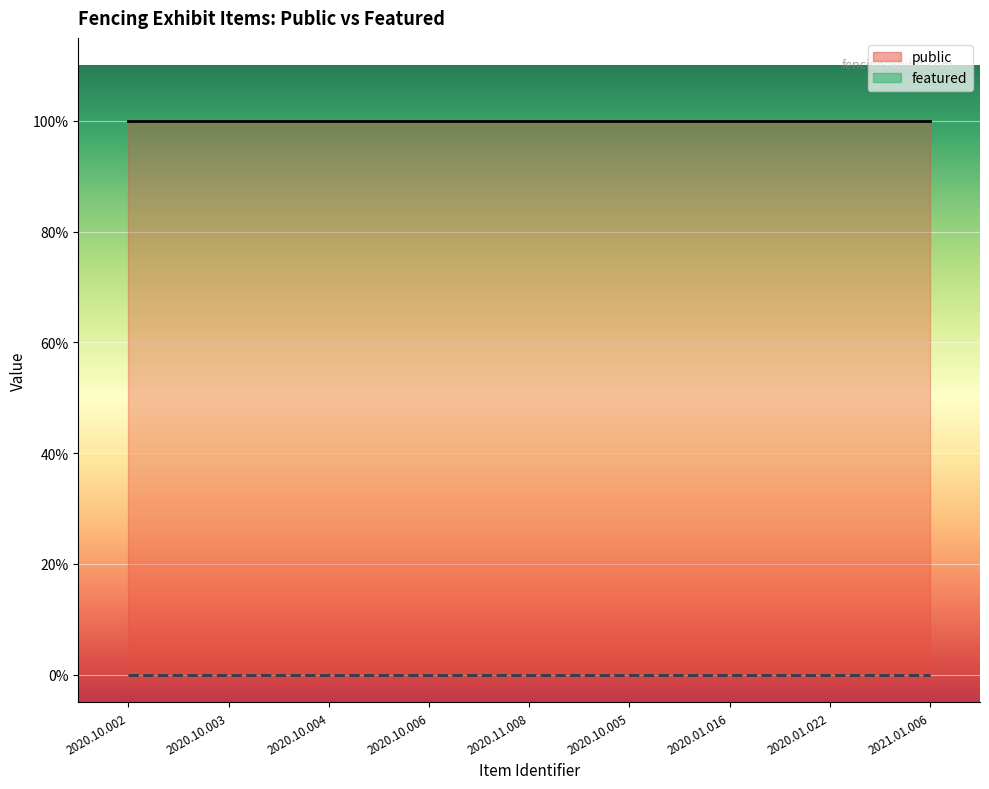

Reading left to right, extract all data points from this chart.

public: 1	1	1	1	1	1	1	1	1
featured: 0	0	0	0	0	0	0	0	0